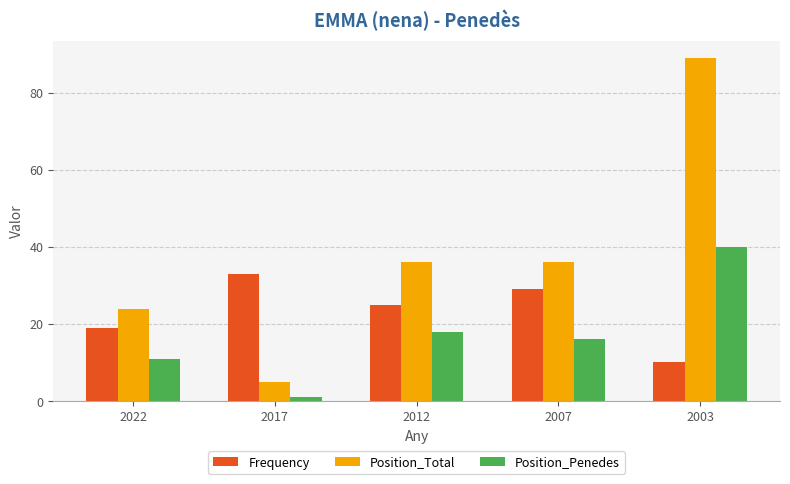

Which category has the lowest value across all series?

2017